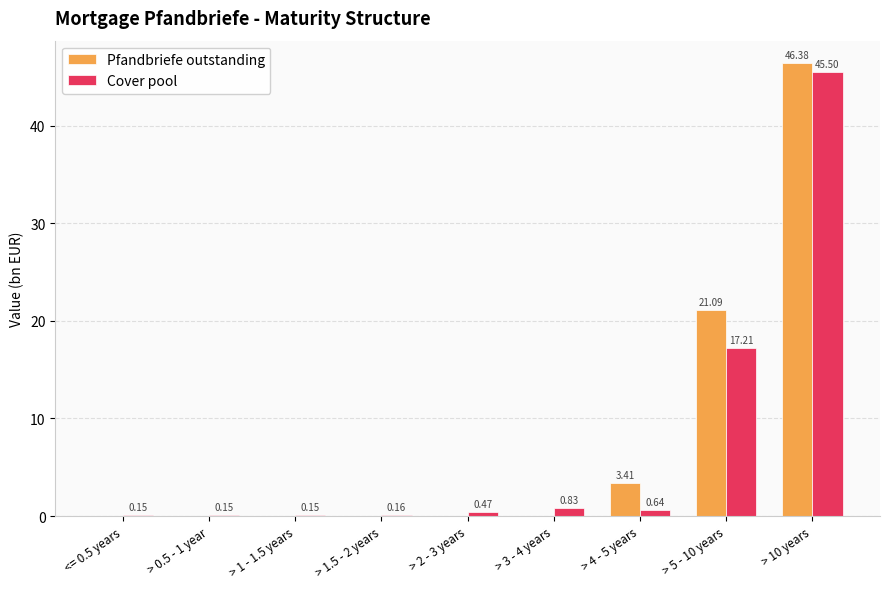

Which series changed the most between <= 0.5 years and > 3 - 4 years?

Cover pool